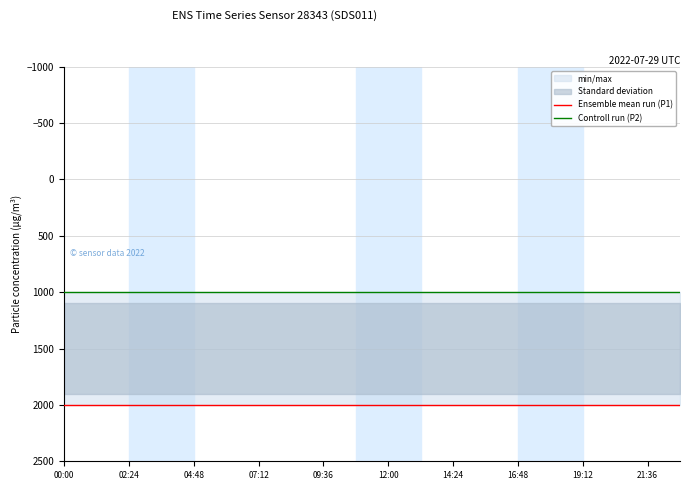

Is this an area chart (filled region under the line)?

No